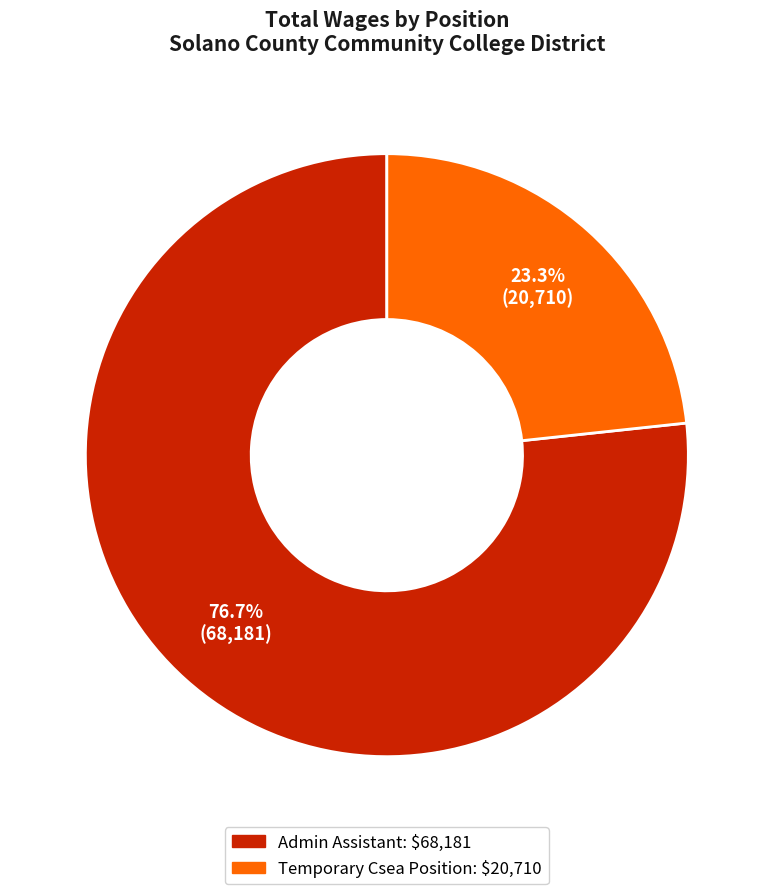

Does Admin Assistant represent more than half of the total?

Yes